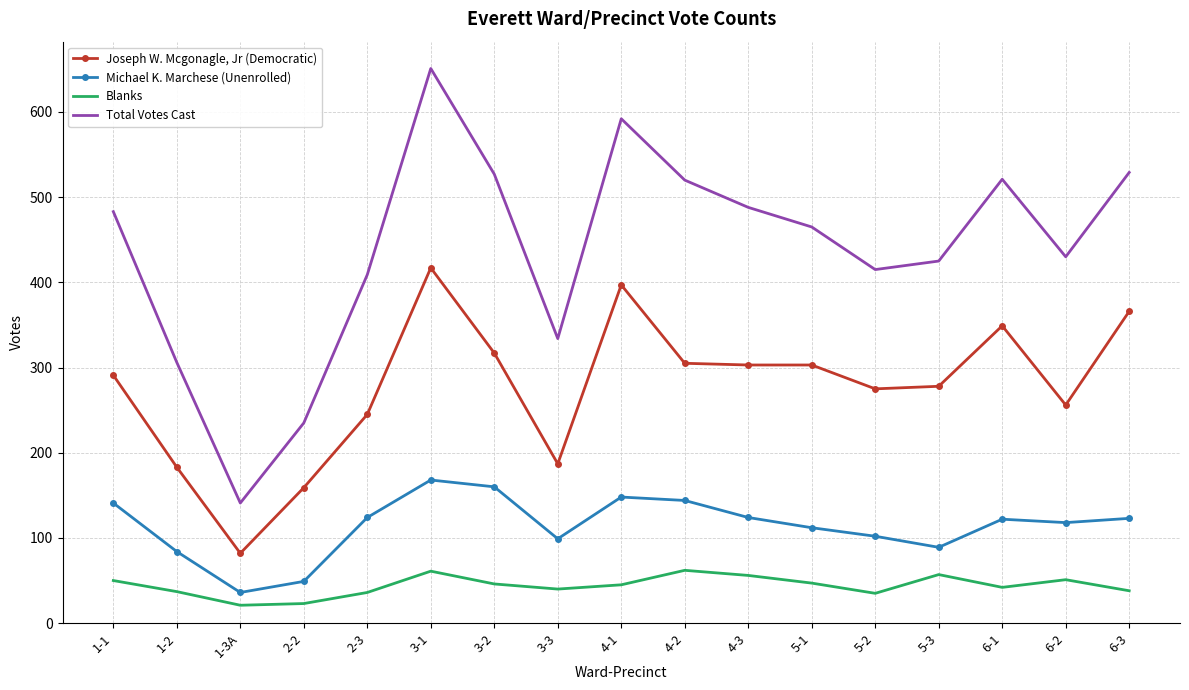

True or false: Blanks and Michael K. Marchese (Unenrolled) intersect in this chart.

False